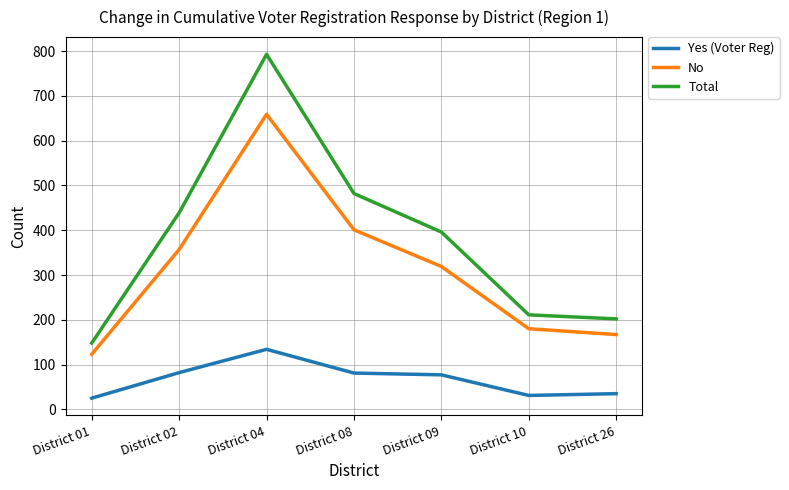

At which category does the chart reach its peak across all series?

District 04